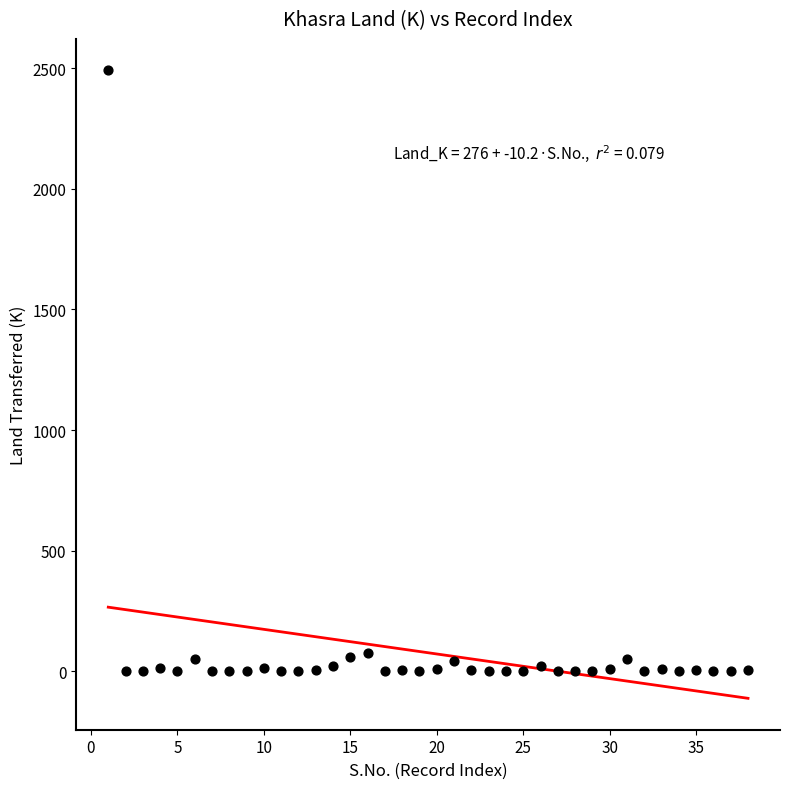

What is the range of X values (max minus min)?

37